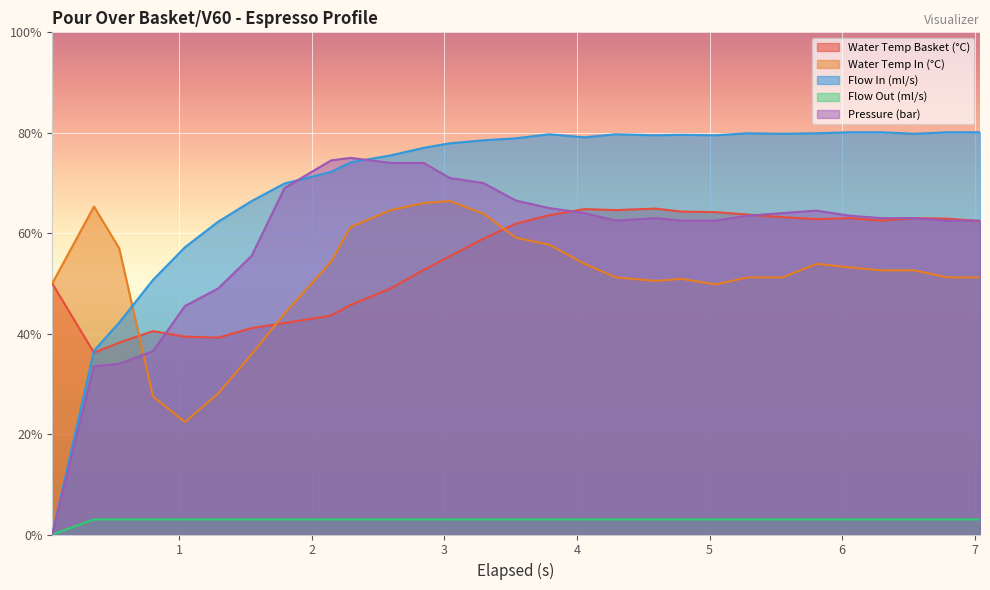

What is the highest value of the water_temperature_in series?

66.4